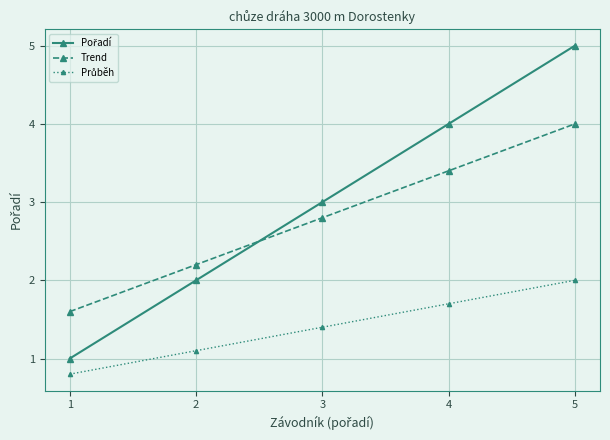

What is the difference between the highest and lowest values at 4?

2.3